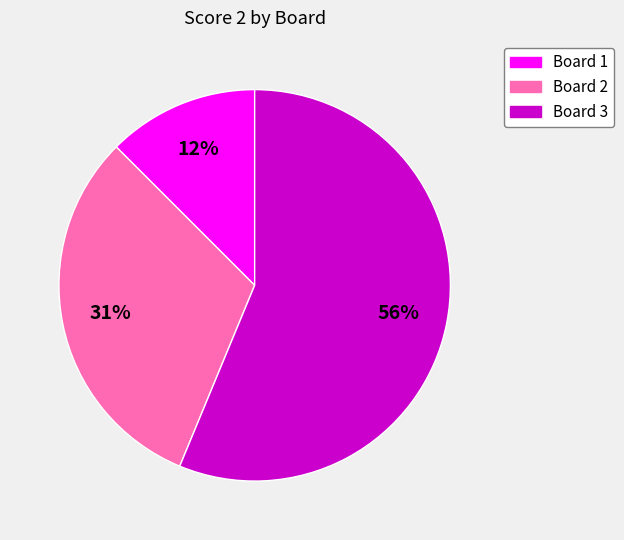

Is there a majority slice in this chart?

Yes